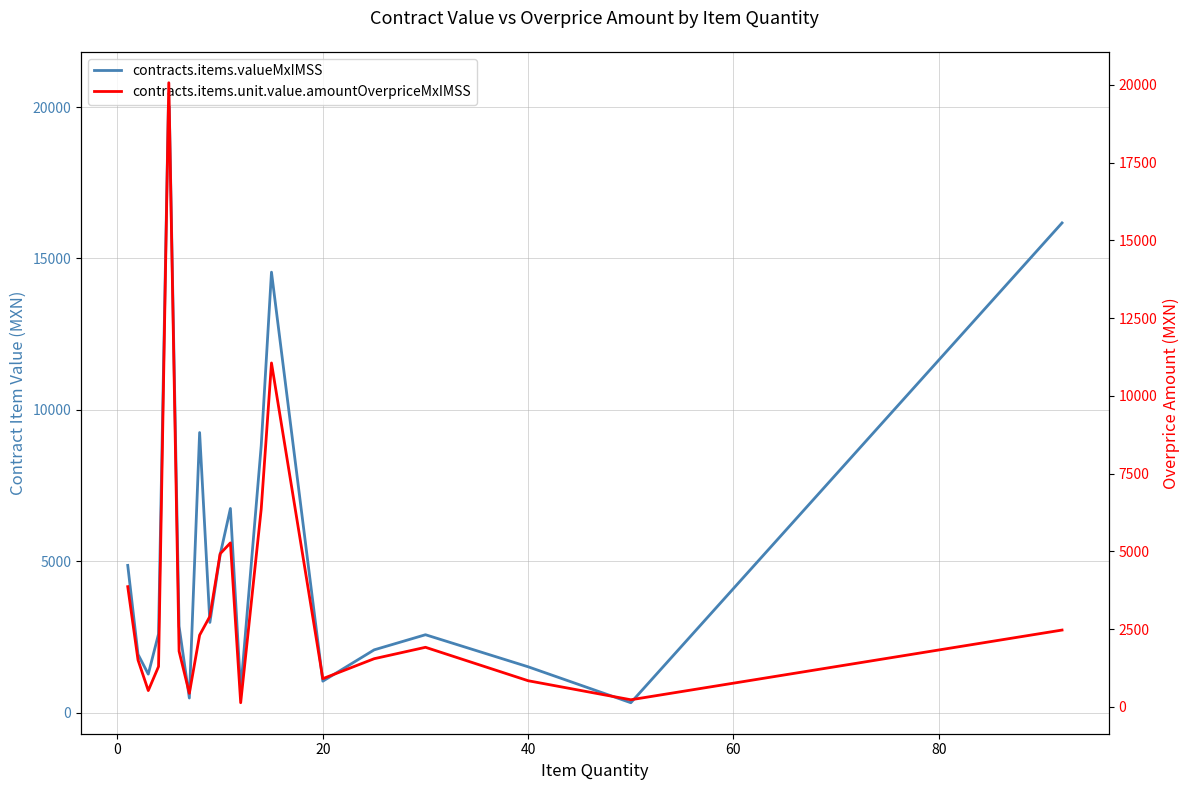

What is the smallest value displayed?

131.8